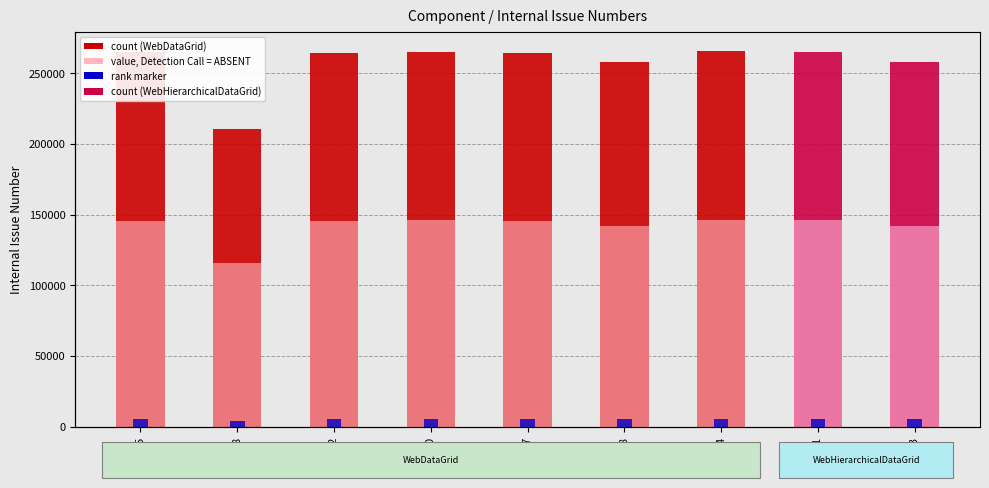

What is the minimum value for Secondary Value?

115867.4